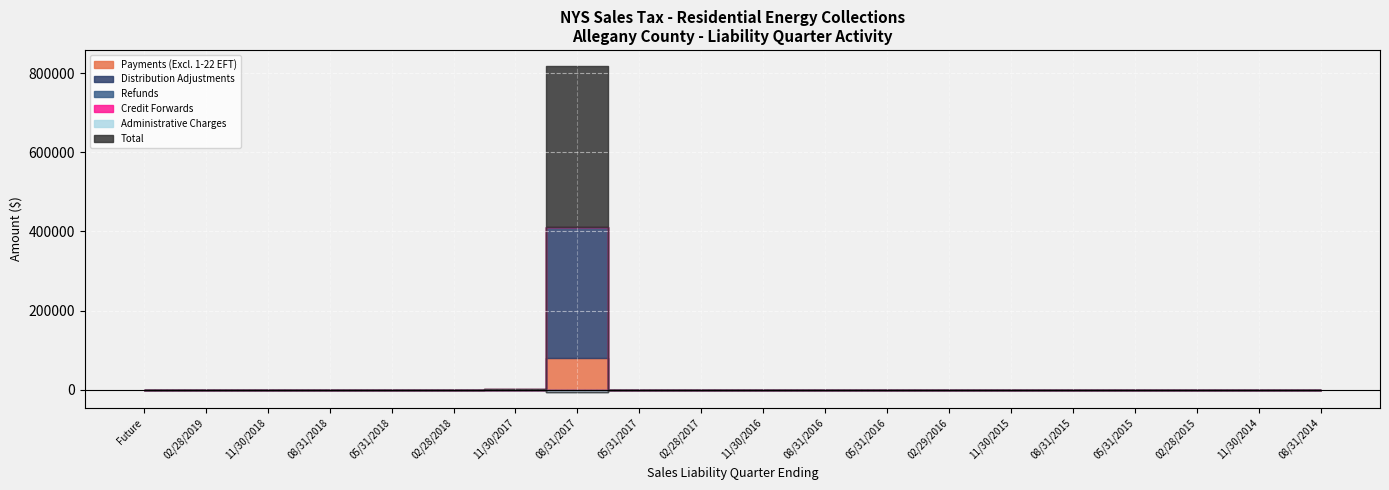

What is the average value of the Credit Forwards series?

-21.9